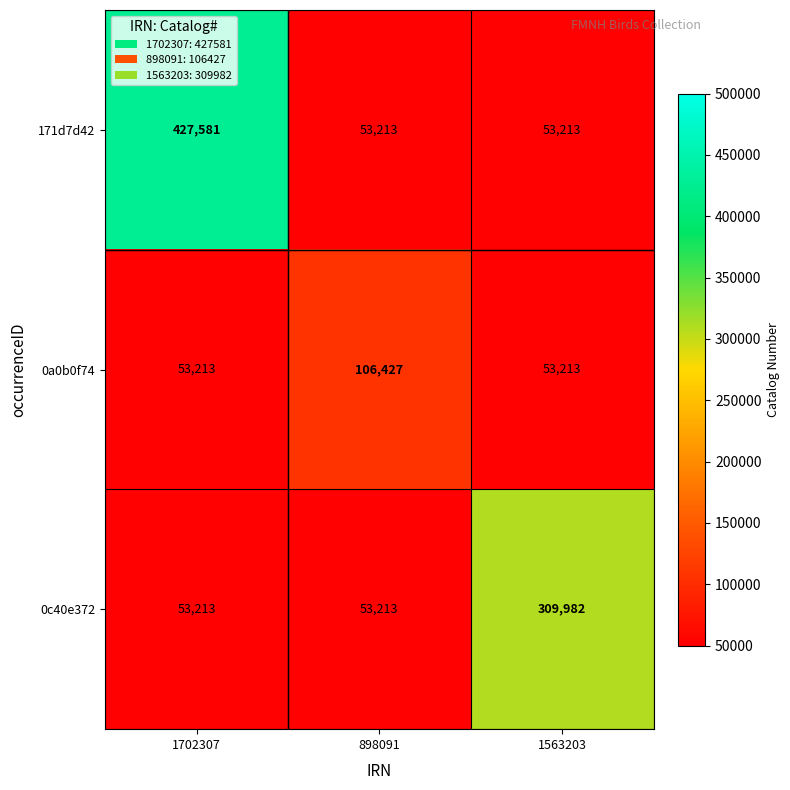

Reading right to left, what are all the values shown in this chart?

171d7d42: 53213	53213	427581
0a0b0f74: 53213	106427	53213
0c40e372: 309982	53213	53213